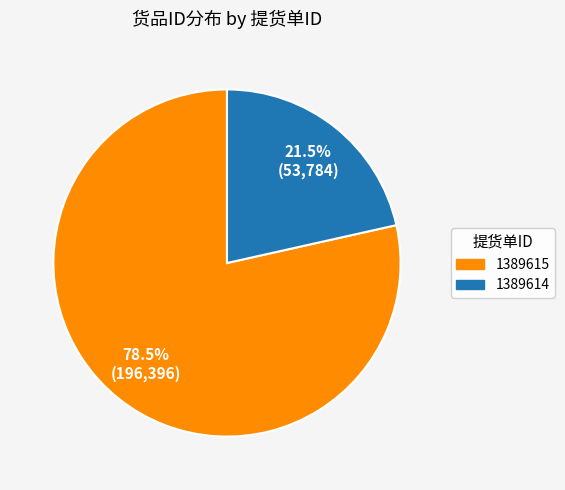

Does any single category account for the majority?

Yes